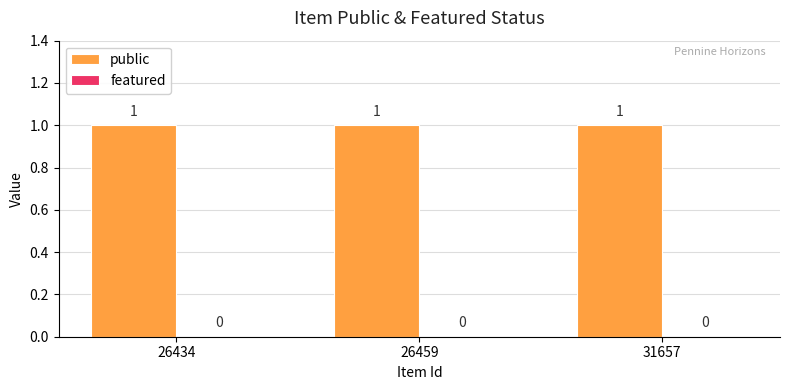

What is the difference between the highest and lowest values at 31657?

1